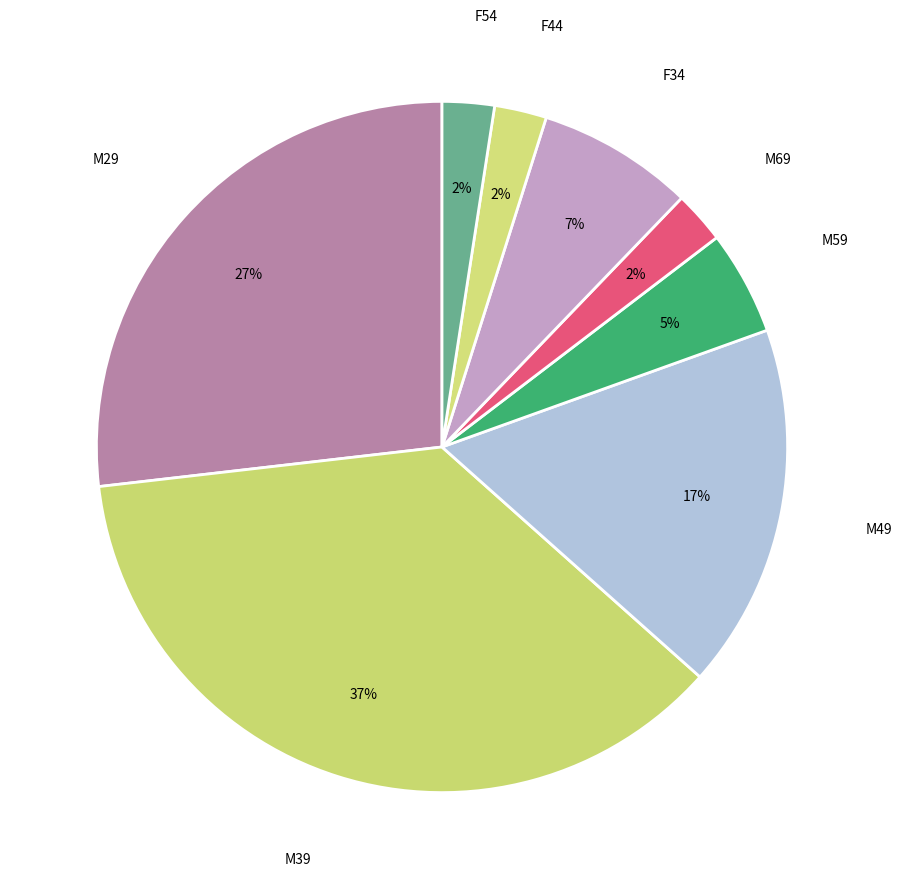

Count the number of slices in the pie.

8